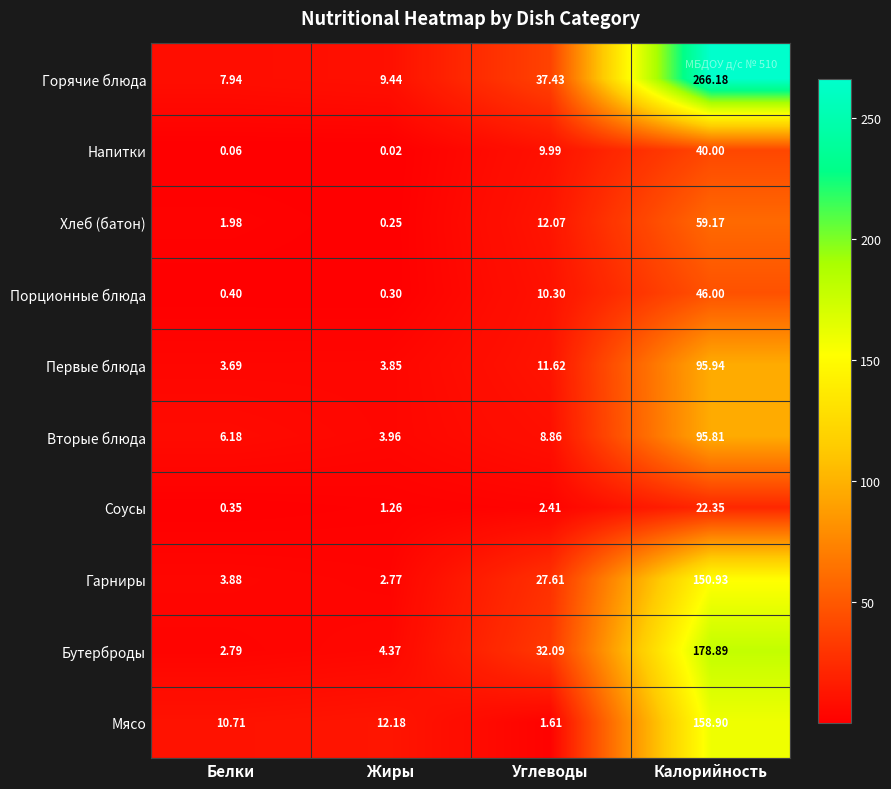

Is the value of Хлеб (батон) at Калорийность greater than the value of Мясо at Белки?

Yes